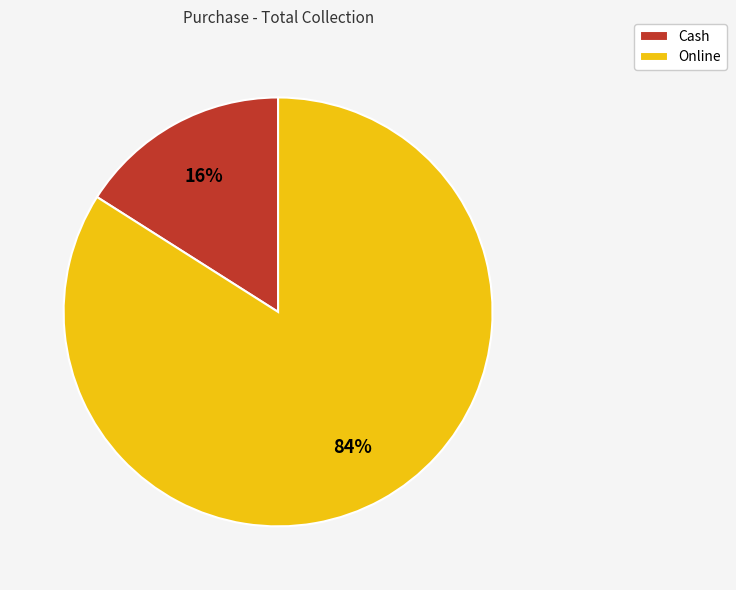

Does Cash represent more than half of the total?

No